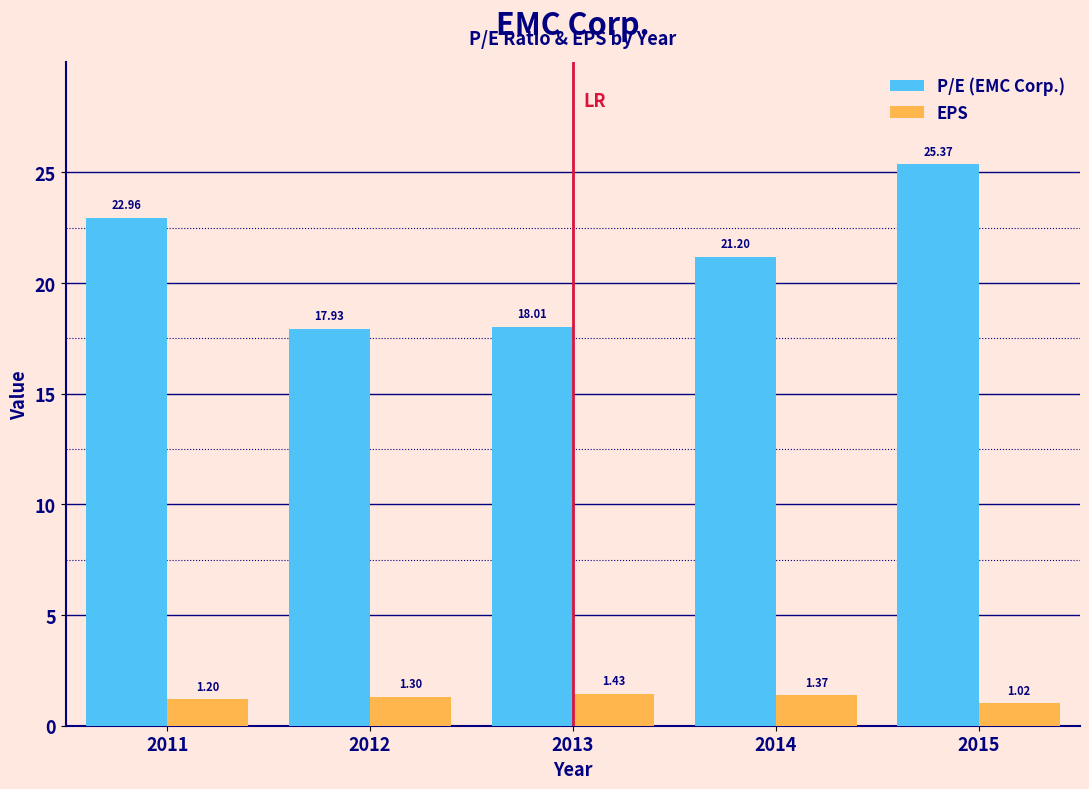

Which series has the widest spread of values?

P/E (EMC Corp.)